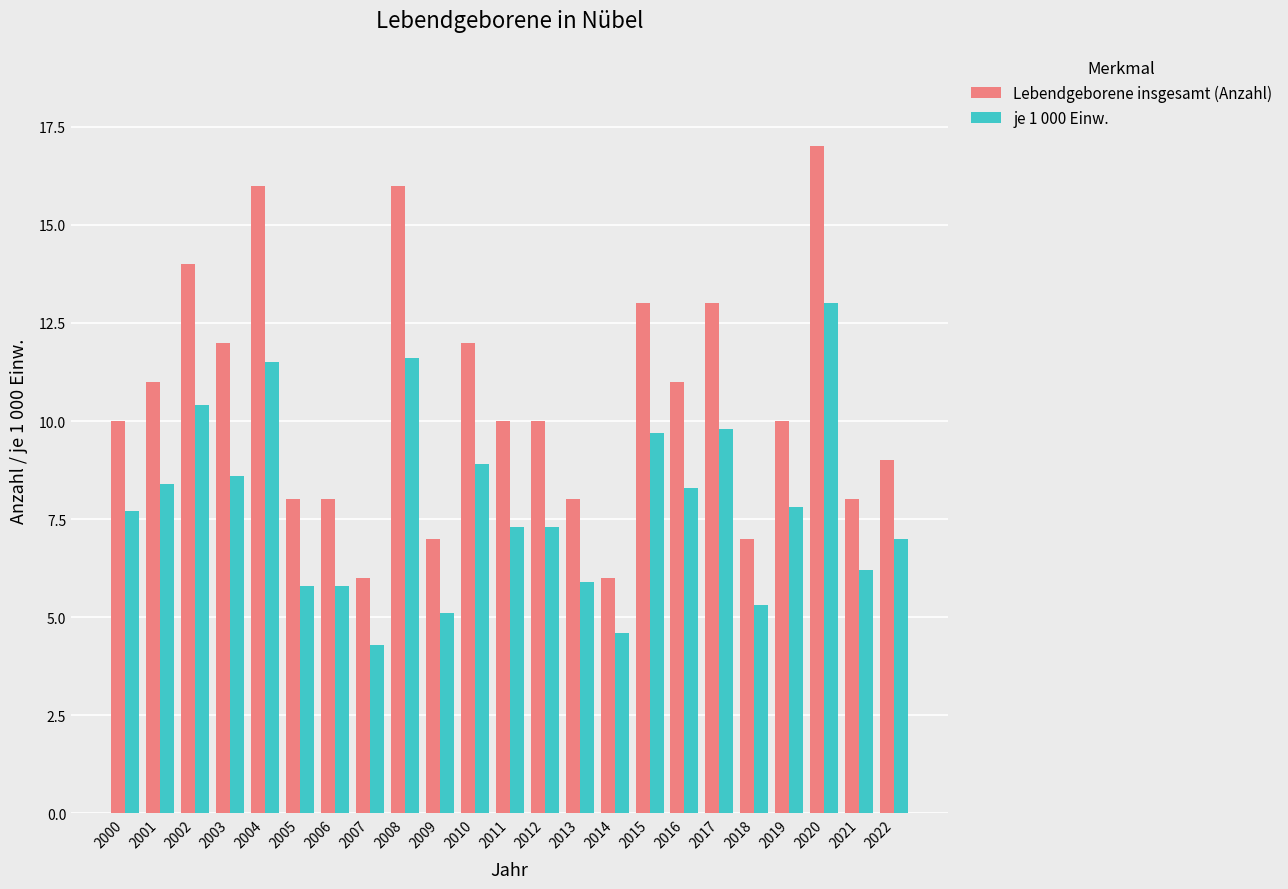

What is the total value across all series at 2018?

12.3